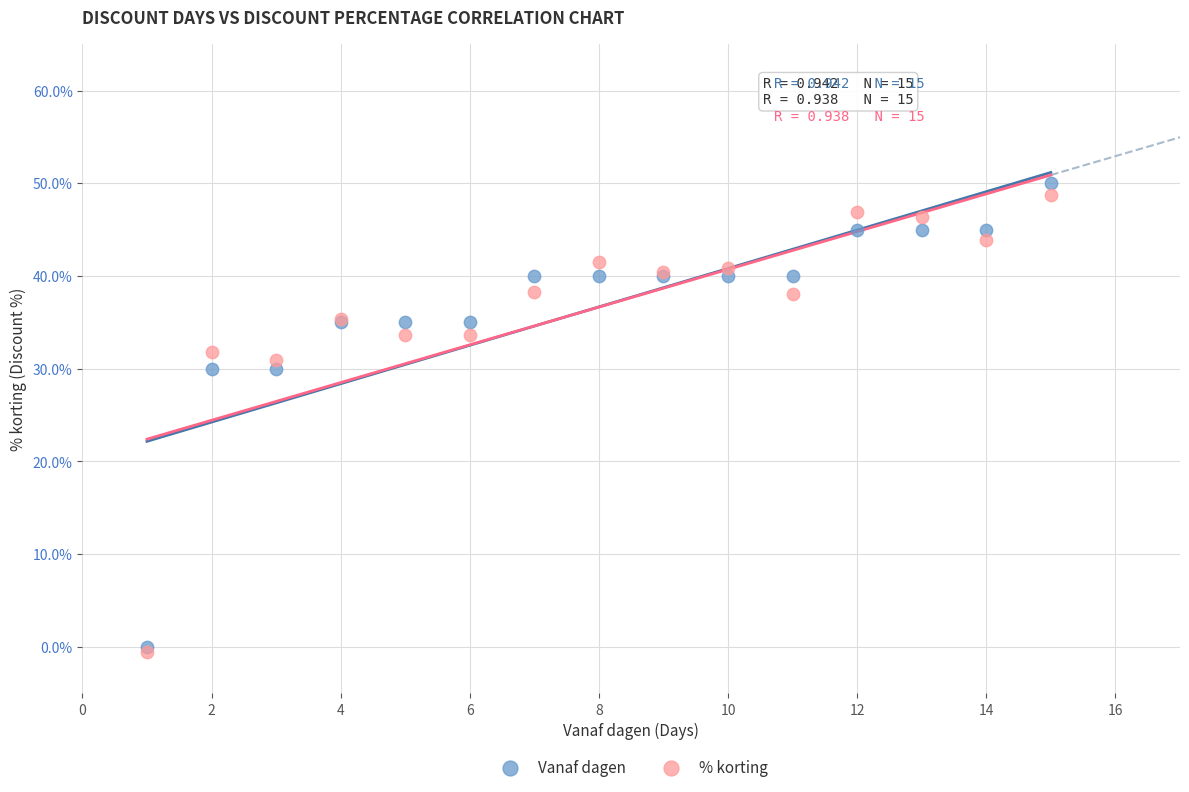

What are all the series names shown in the legend?

Vanaf dagen, % korting